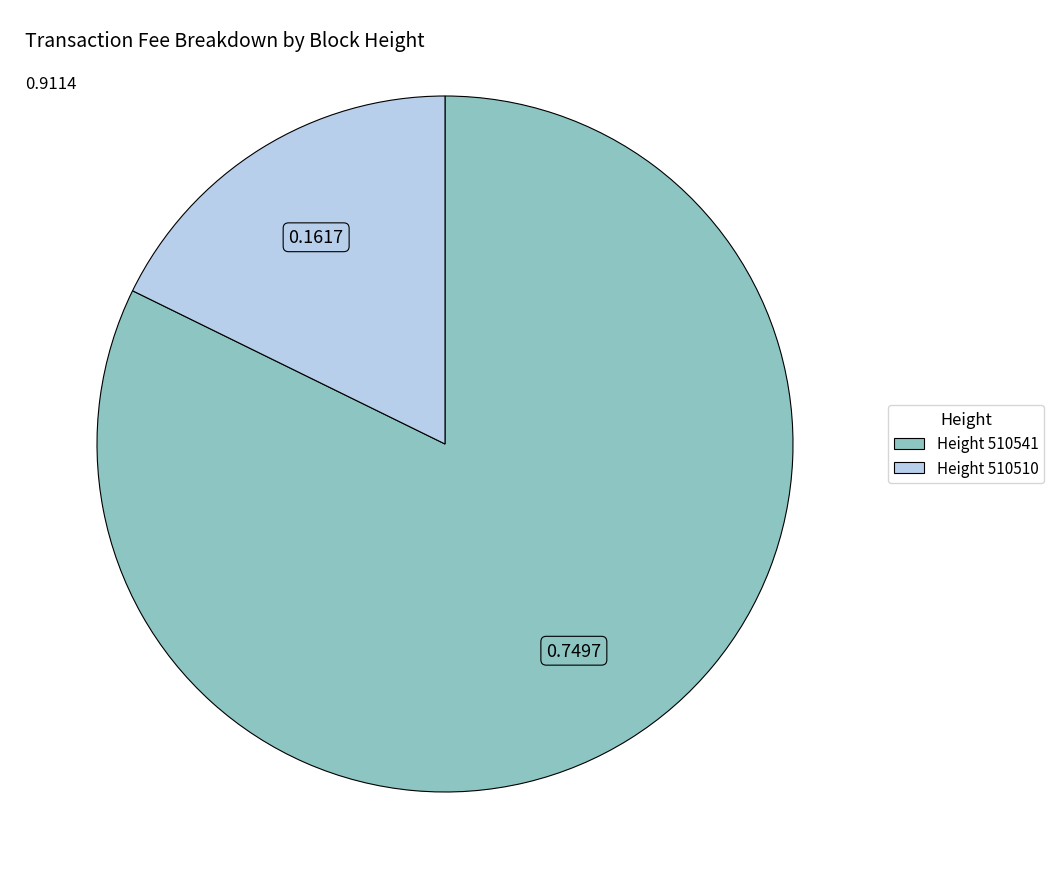

Is there a majority slice in this chart?

Yes